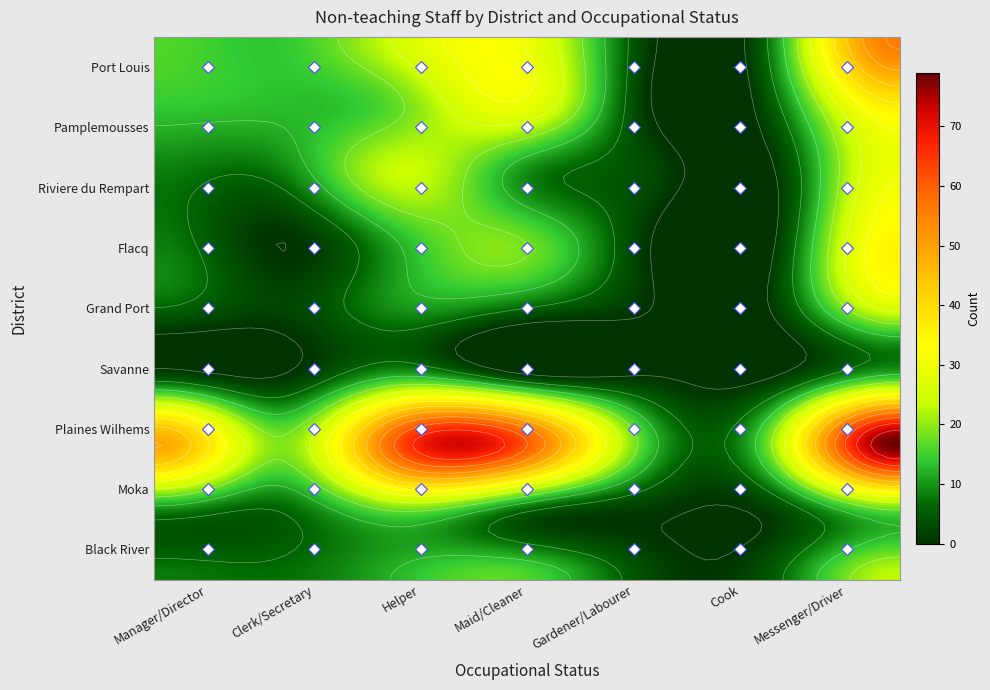

The Plaines Wilhems series shows 25 at Gardener/Labourer. True or false?

False